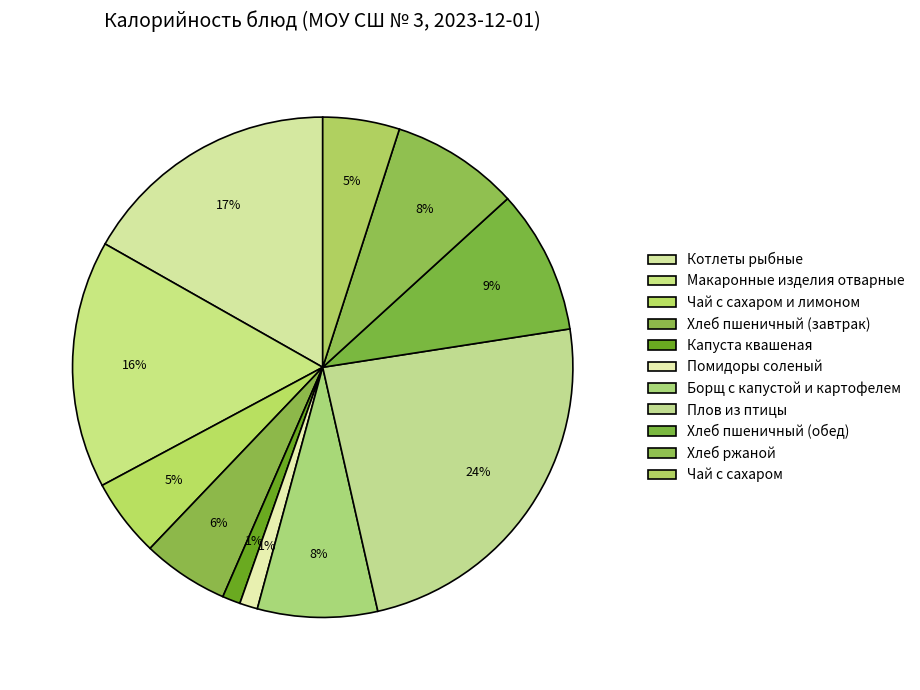

To the nearest percent, what is the difference between the Котлеты рыбные and Помидоры соленый slice percentages?

16%